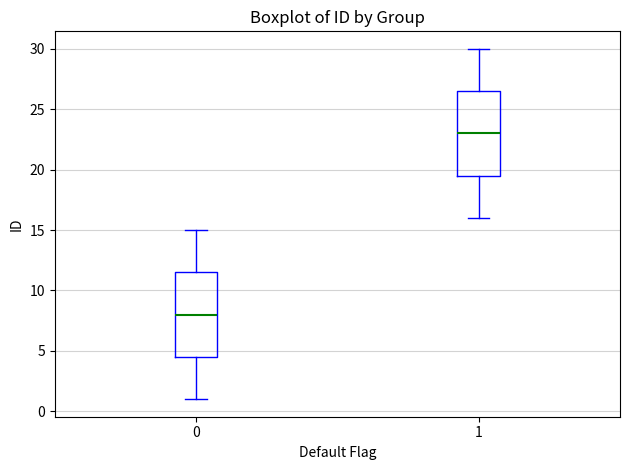

Reading left to right, read every box against the y-axis: the position of its median line, the range the box covers, and the ends of its whiskers. The values are not printed on the chart, so give them approximately, as read against the axis.

0: median 8.0, box 4.5 to 11.5, whiskers 1.0 to 15.0
1: median 23.0, box 19.5 to 26.5, whiskers 16.0 to 30.0